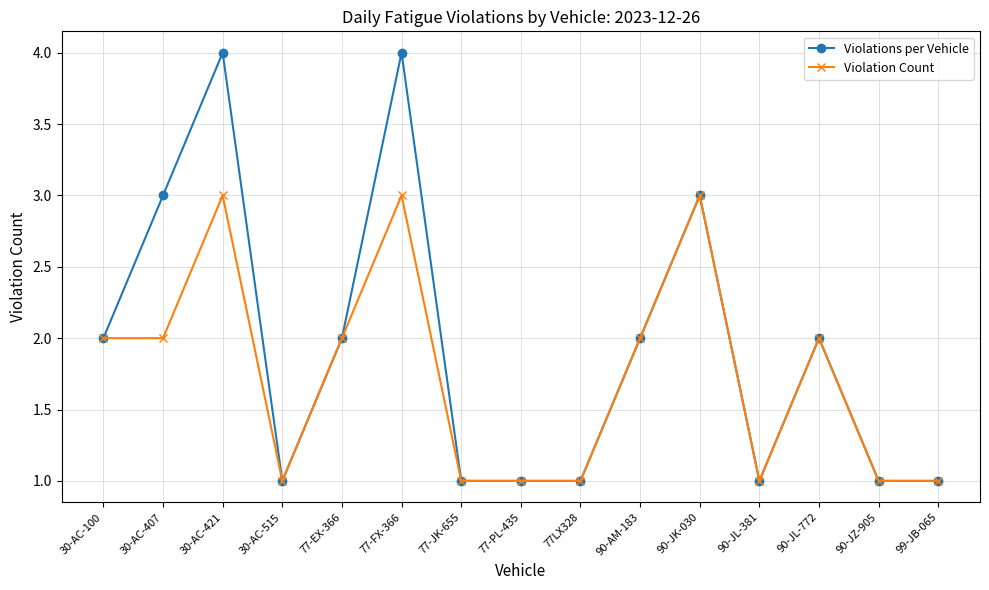

Reading left to right, transcribe all the data shown in this chart.

Violations per Vehicle: 30-AC-100=2	30-AC-407=3	30-AC-421=4	30-AC-515=1	77-EX-366=2	77-FX-366=4	77-JK-655=1	77-PL-435=1	77LX328=1	90-AM-183=2	90-JK-030=3	90-JL-381=1	90-JL-772=2	90-JZ-905=1	99-JB-065=1
Violation Count: 30-AC-100=2	30-AC-407=2	30-AC-421=3	30-AC-515=1	77-EX-366=2	77-FX-366=3	77-JK-655=1	77-PL-435=1	77LX328=1	90-AM-183=2	90-JK-030=3	90-JL-381=1	90-JL-772=2	90-JZ-905=1	99-JB-065=1